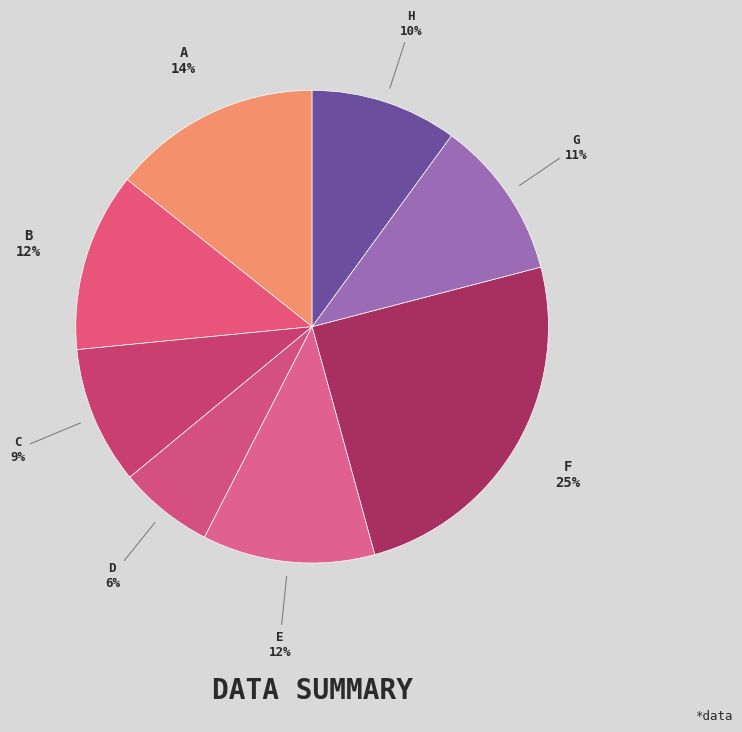

To the nearest percent, what percentage of the pie is A?

14%